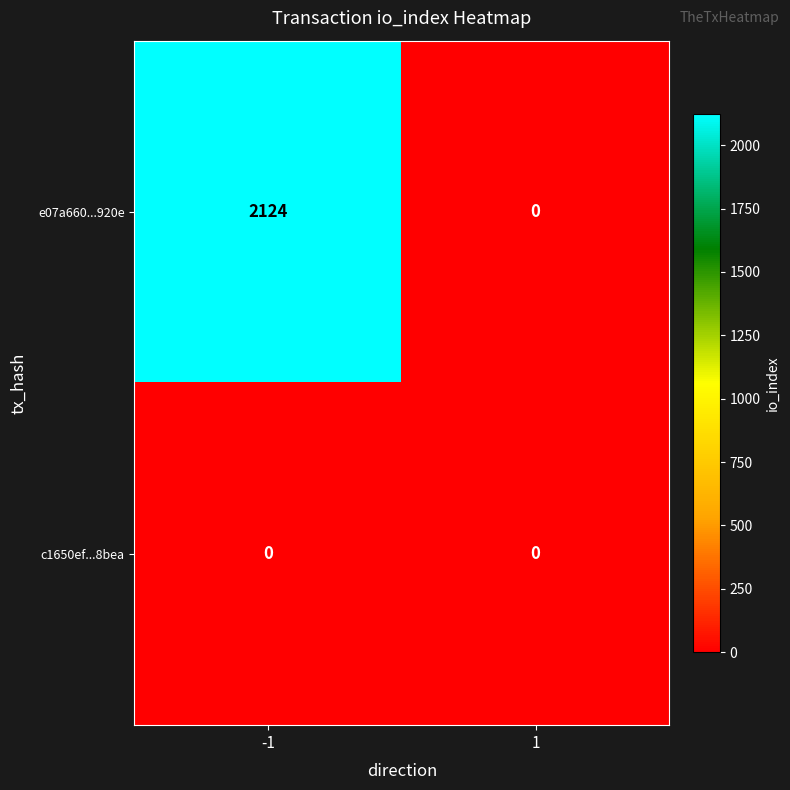

Which category has the highest value across all series?

-1